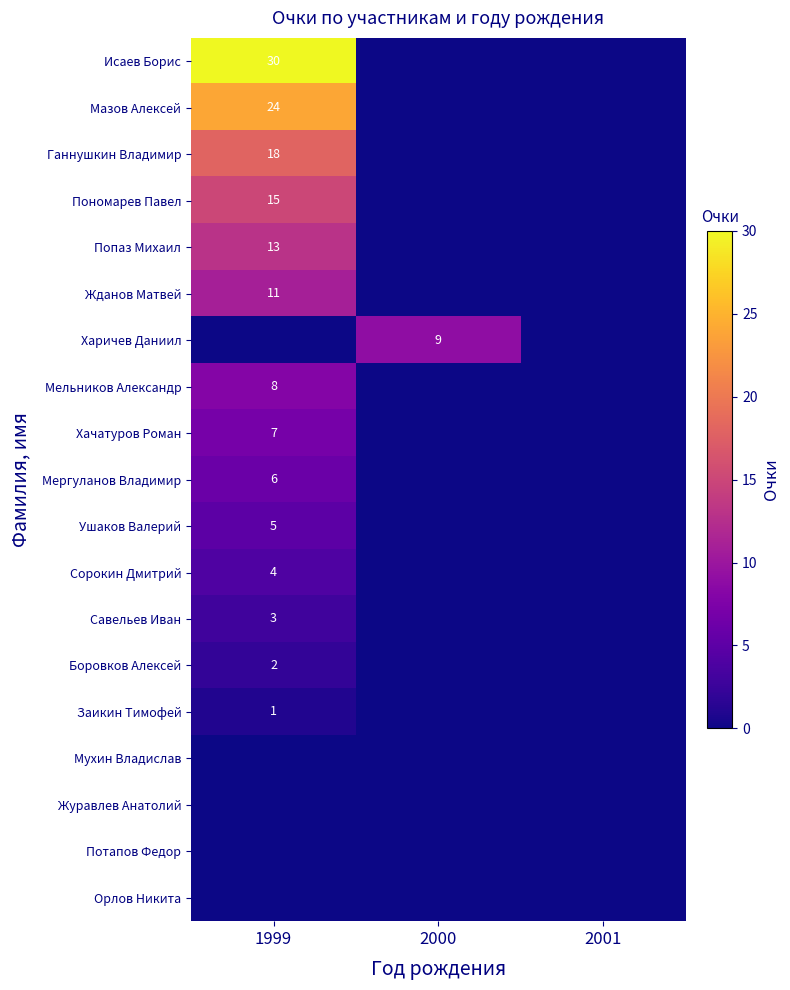

Is it true that Ганнушкин Владимир equals 32 at 1999?

False